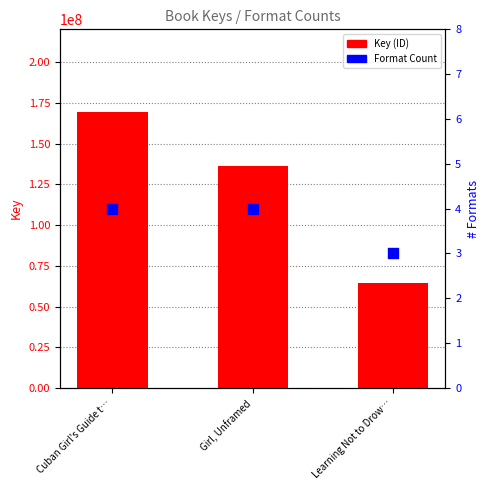

Which series has the largest total across all categories?

Key (ID)